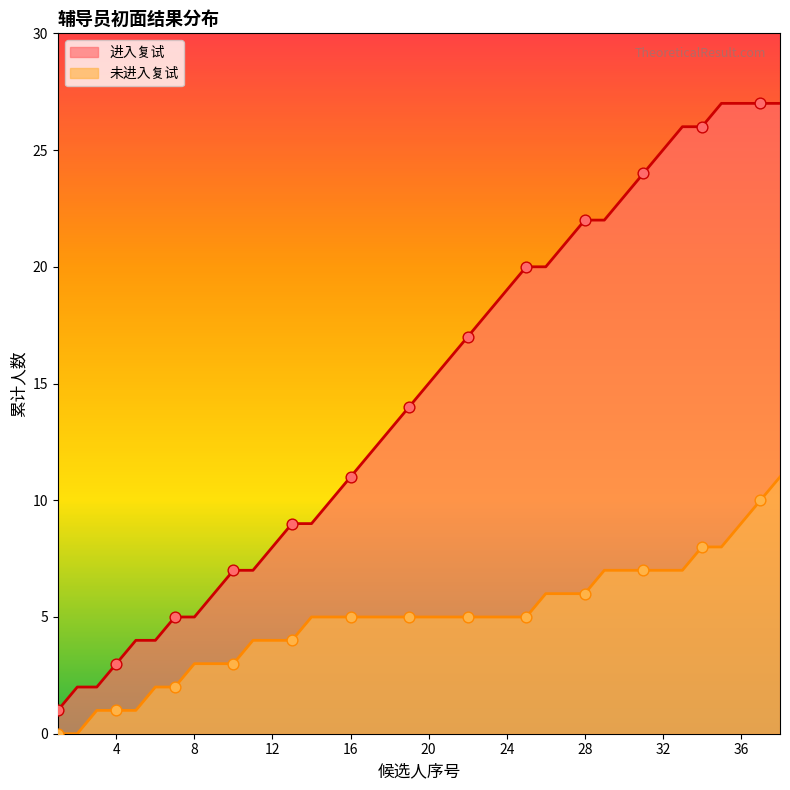

Which series reaches the minimum Y coordinate?

未进入复试